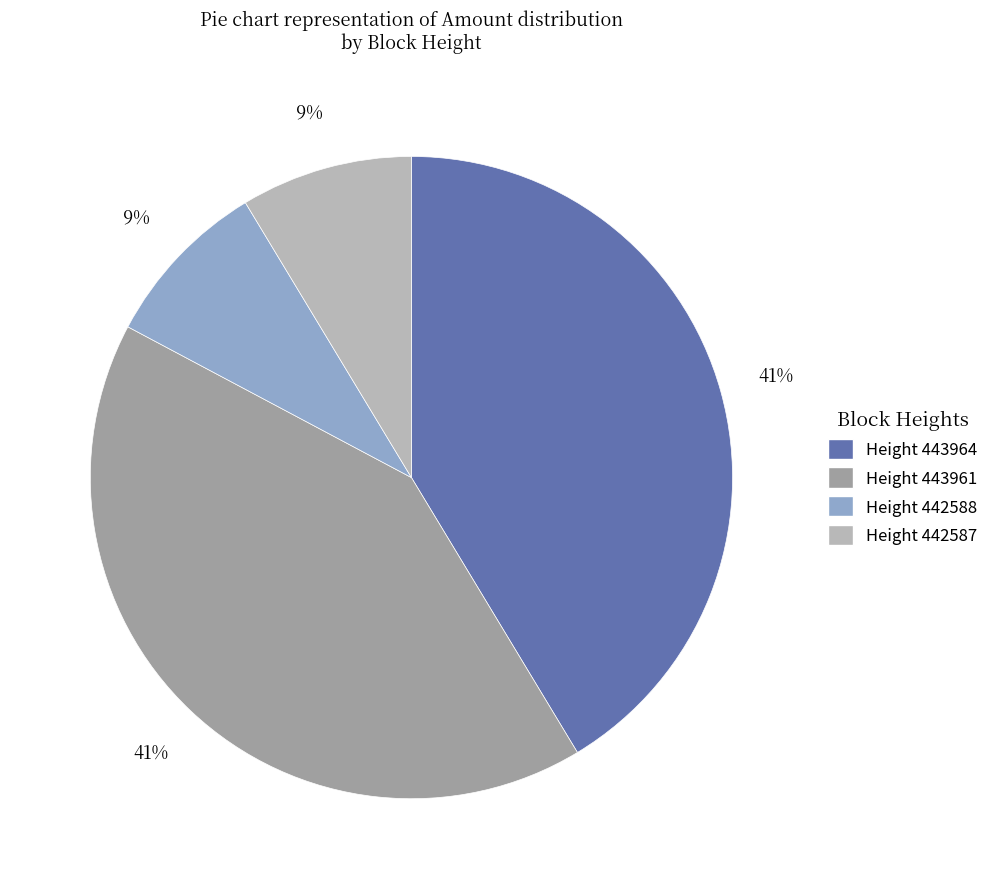

To the nearest percent, what is the average slice percentage?

25%